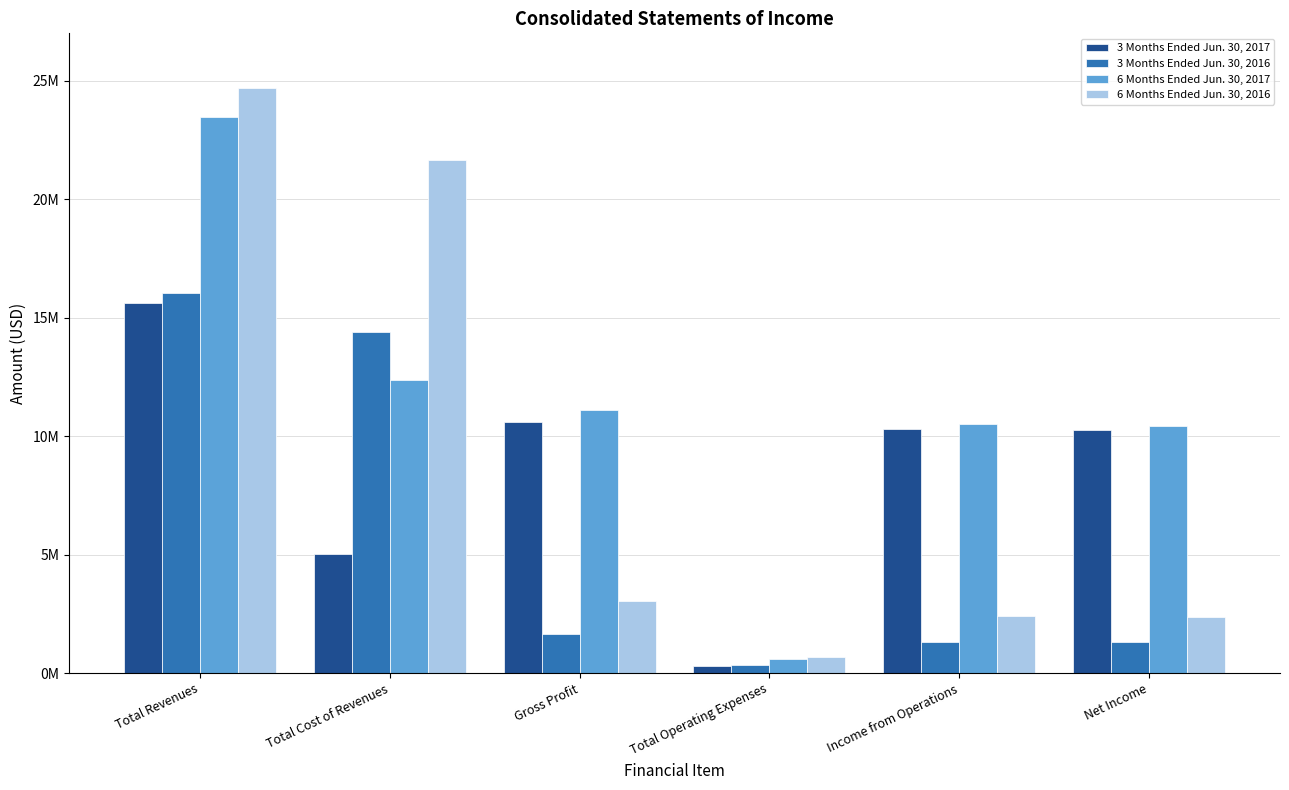

What are all the series names shown in the legend?

3 Months Ended Jun. 30, 2017, 3 Months Ended Jun. 30, 2016, 6 Months Ended Jun. 30, 2017, 6 Months Ended Jun. 30, 2016